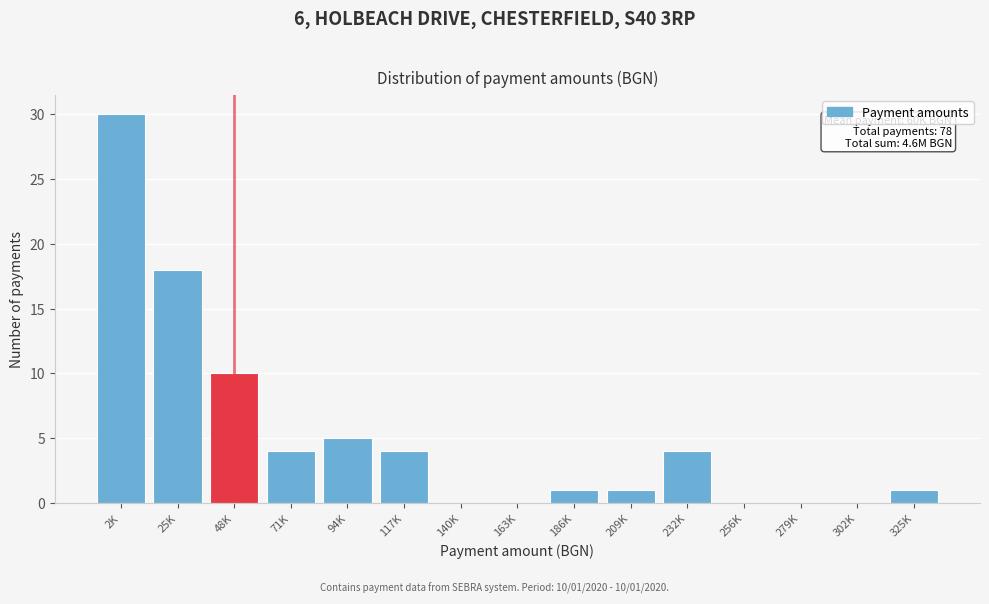

Reading right to left, what are all the values shown in this chart?

325K=1	302K=0	279K=0	256K=0	232K=4	209K=1	186K=1	163K=0	140K=0	117K=4	94K=5	71K=4	48K=10	25K=18	2K=30